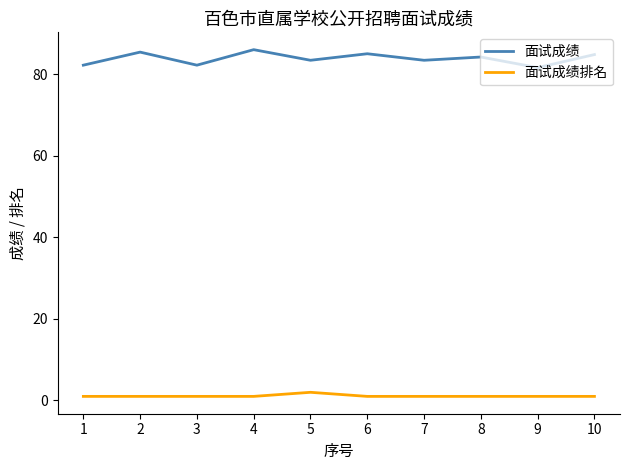

What is the lowest value of the 面试成绩 series?

81.6